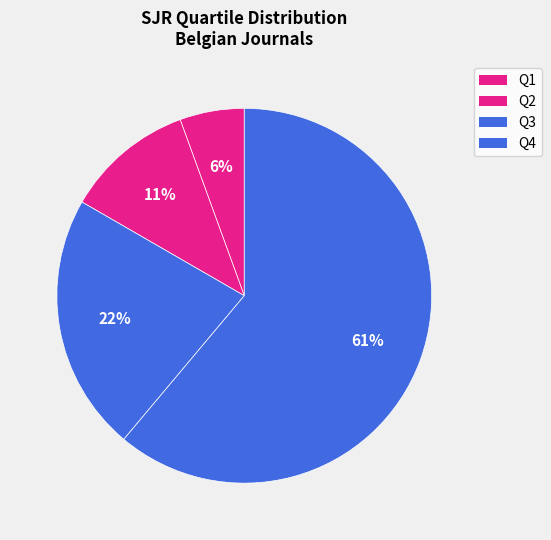

Count the number of slices in the pie.

4